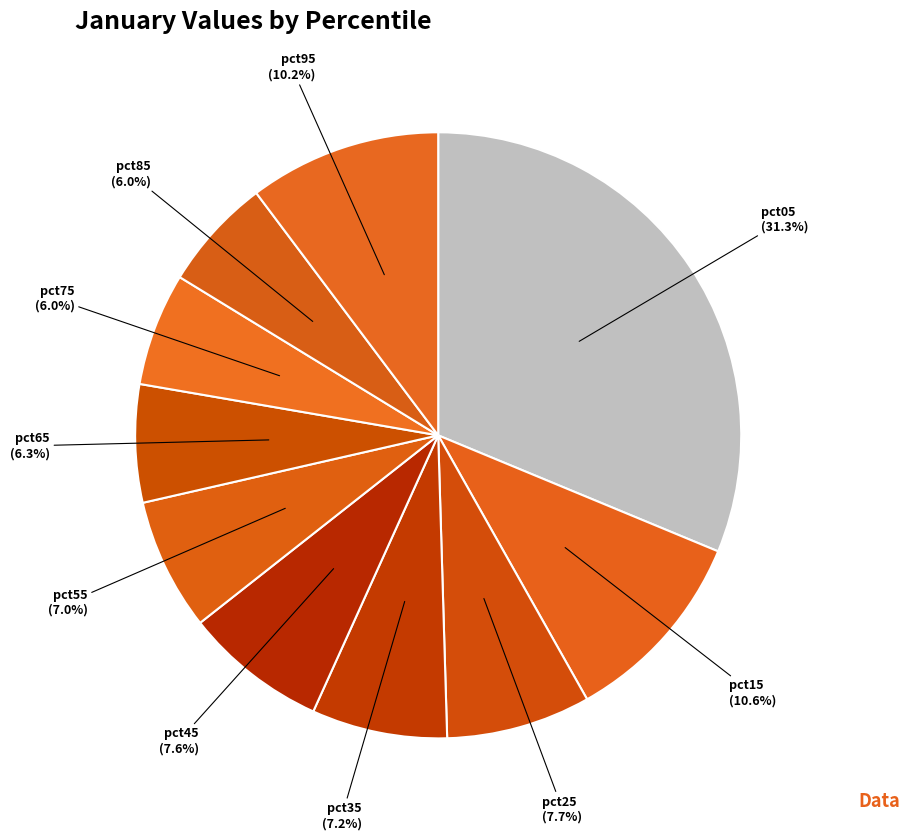

Which has a higher value, pct85 or pct55?

pct55